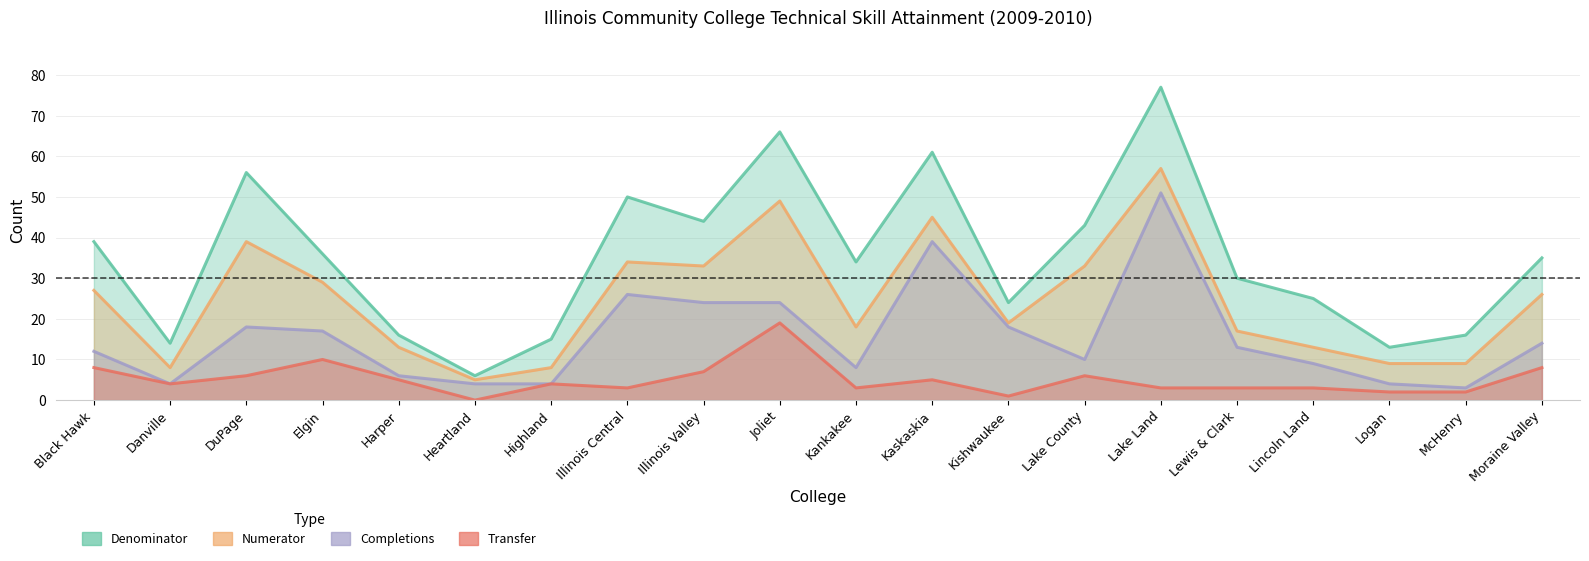

In Transfer, how many points are higher than both neighbors (excluding endpoints)?

5